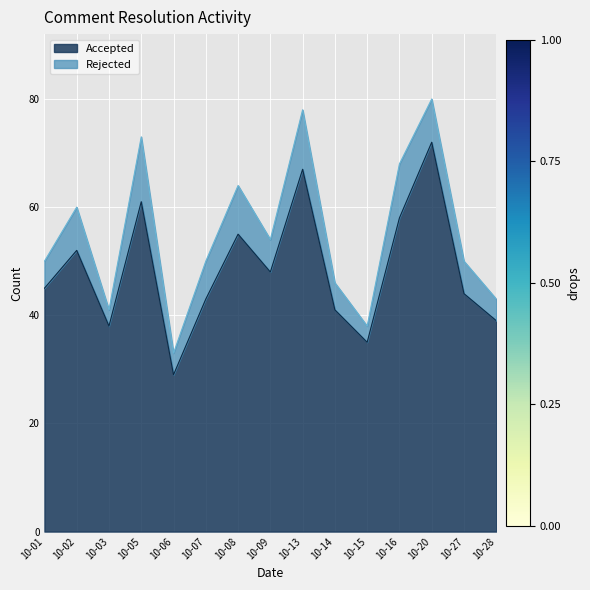

How many points are lower than both their immediate neighbors (excluding endpoints)?

4